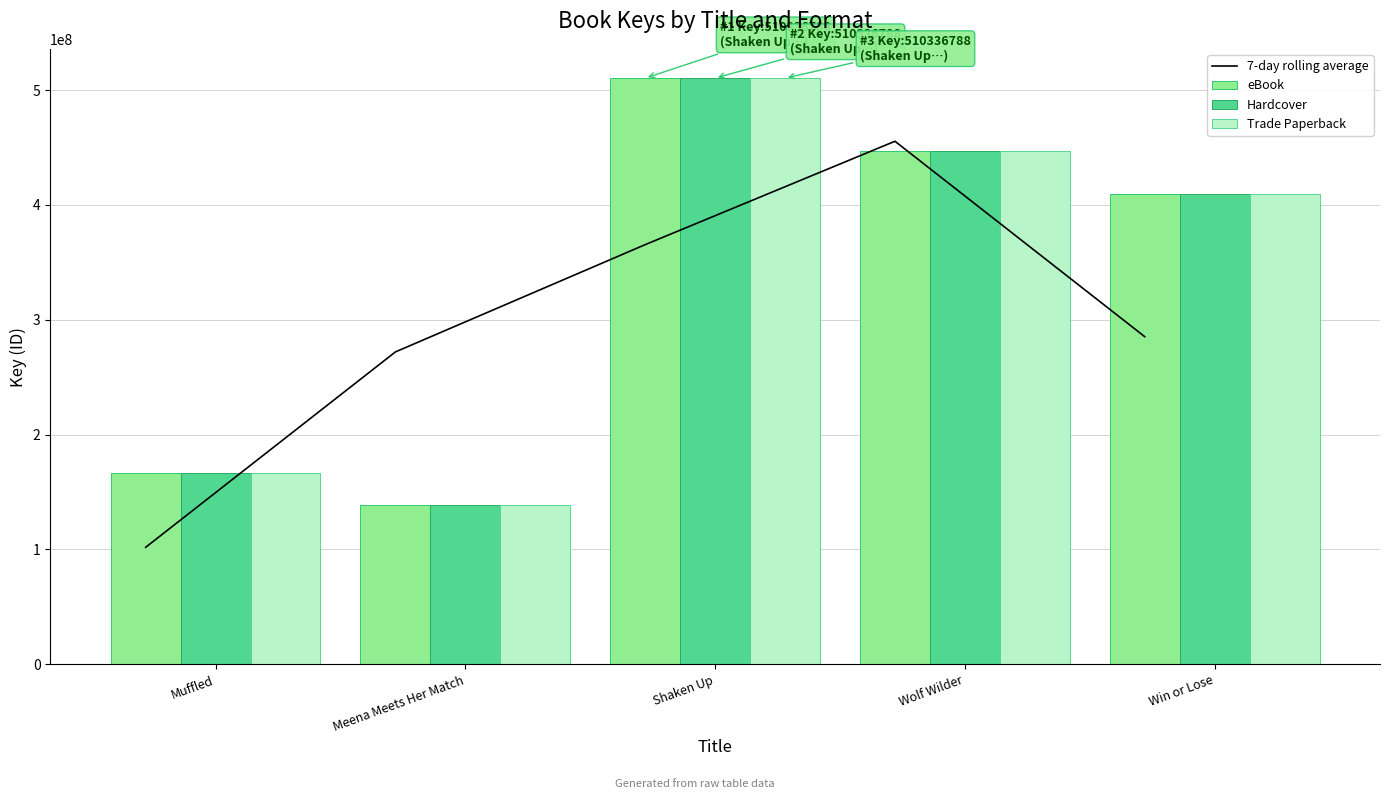

Between Muffled and Win or Lose, which series saw the biggest shift?

eBook